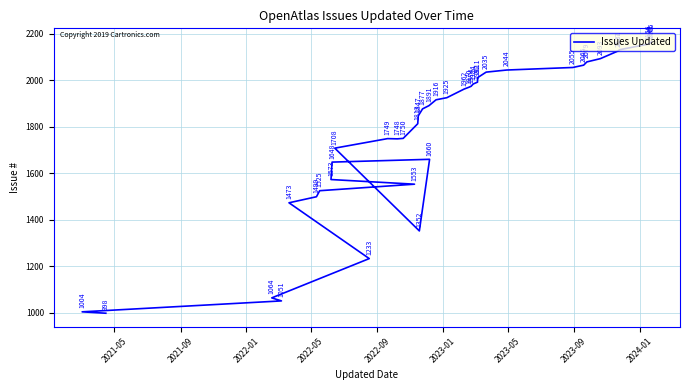

What is the value of the 35th point from the left?

2093